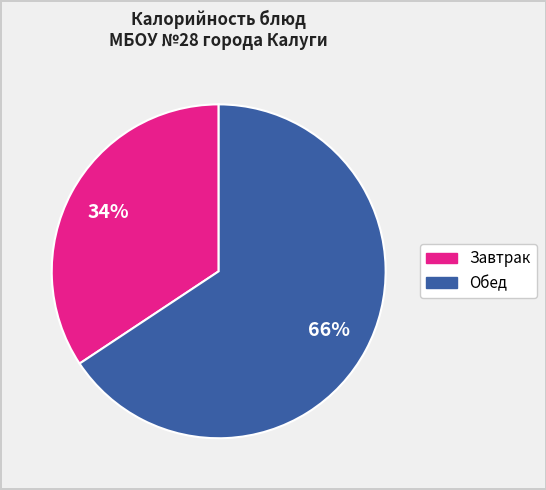

To the nearest percent, what is the average slice percentage?

50%